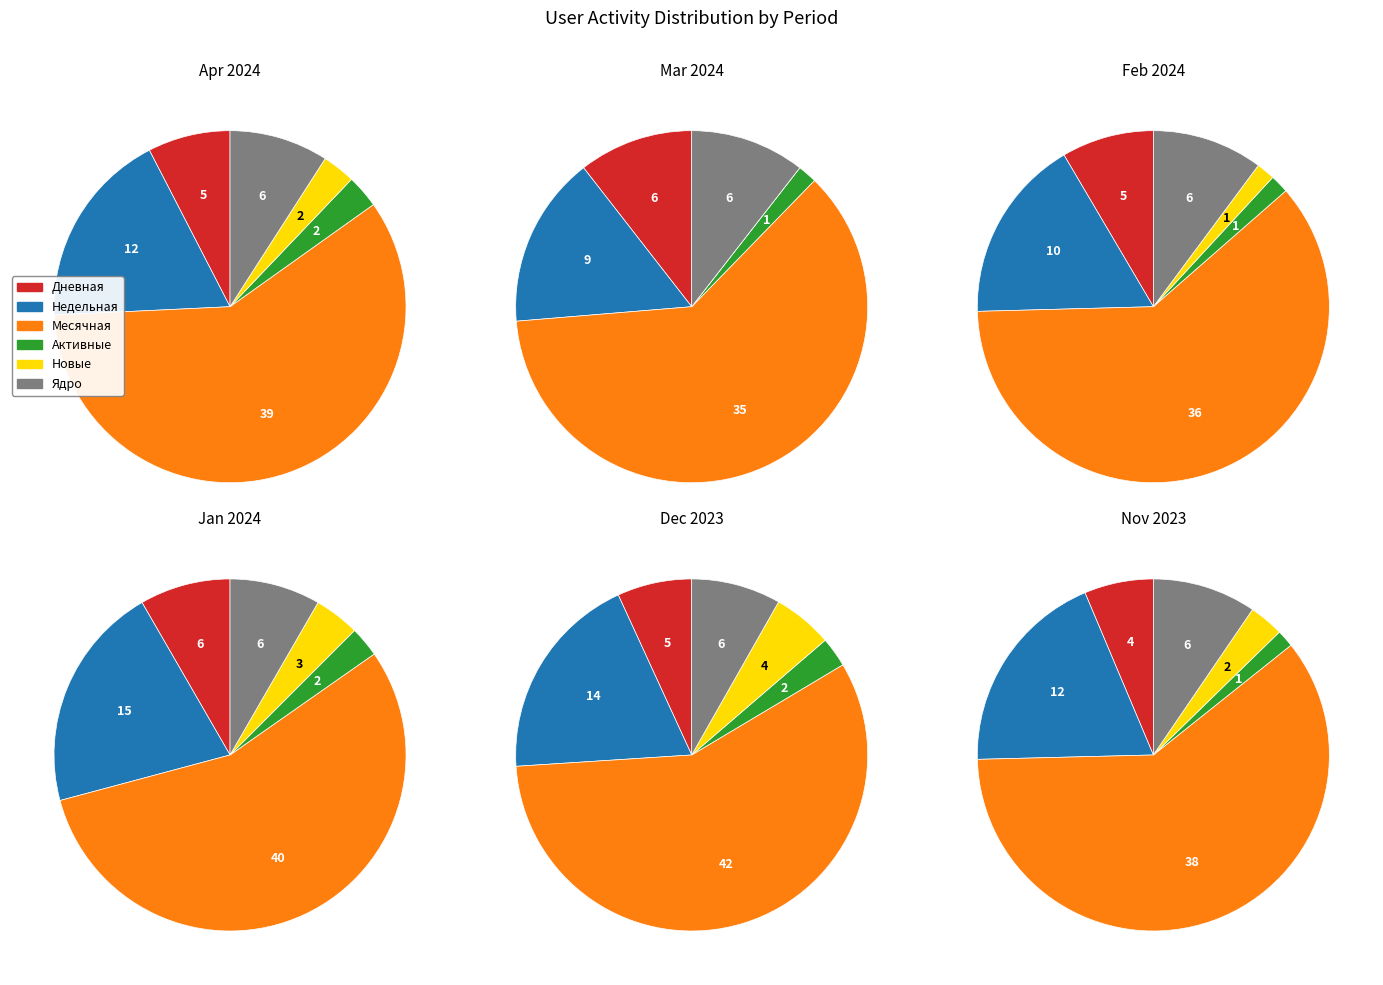

To the nearest percent, what is the combined percentage of 3 and 5?

33%